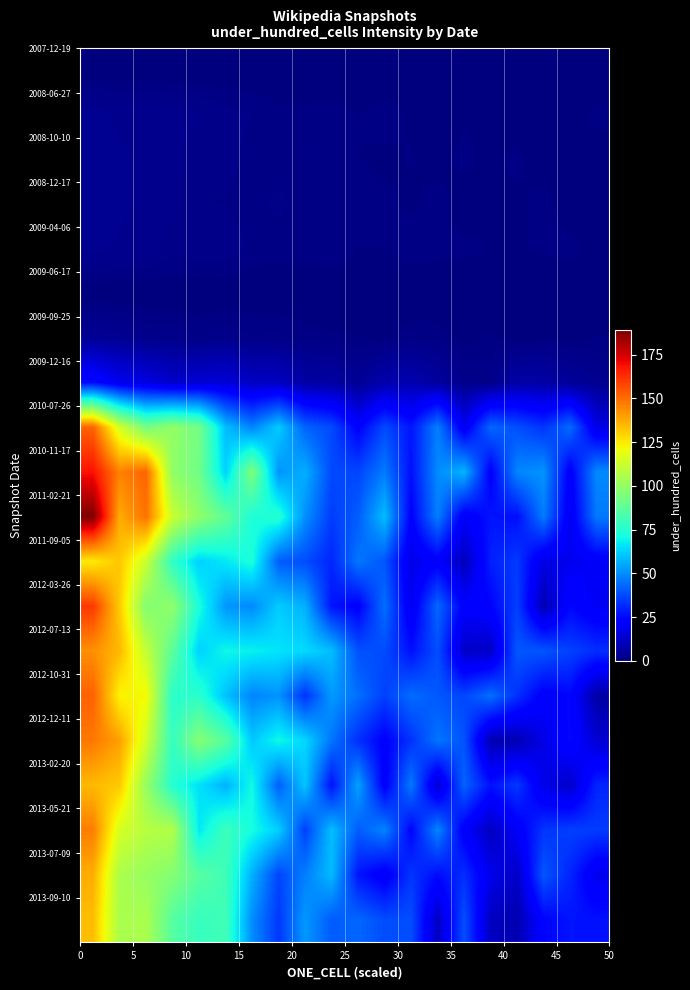

At how many categories does at least one series exceed 16?

20